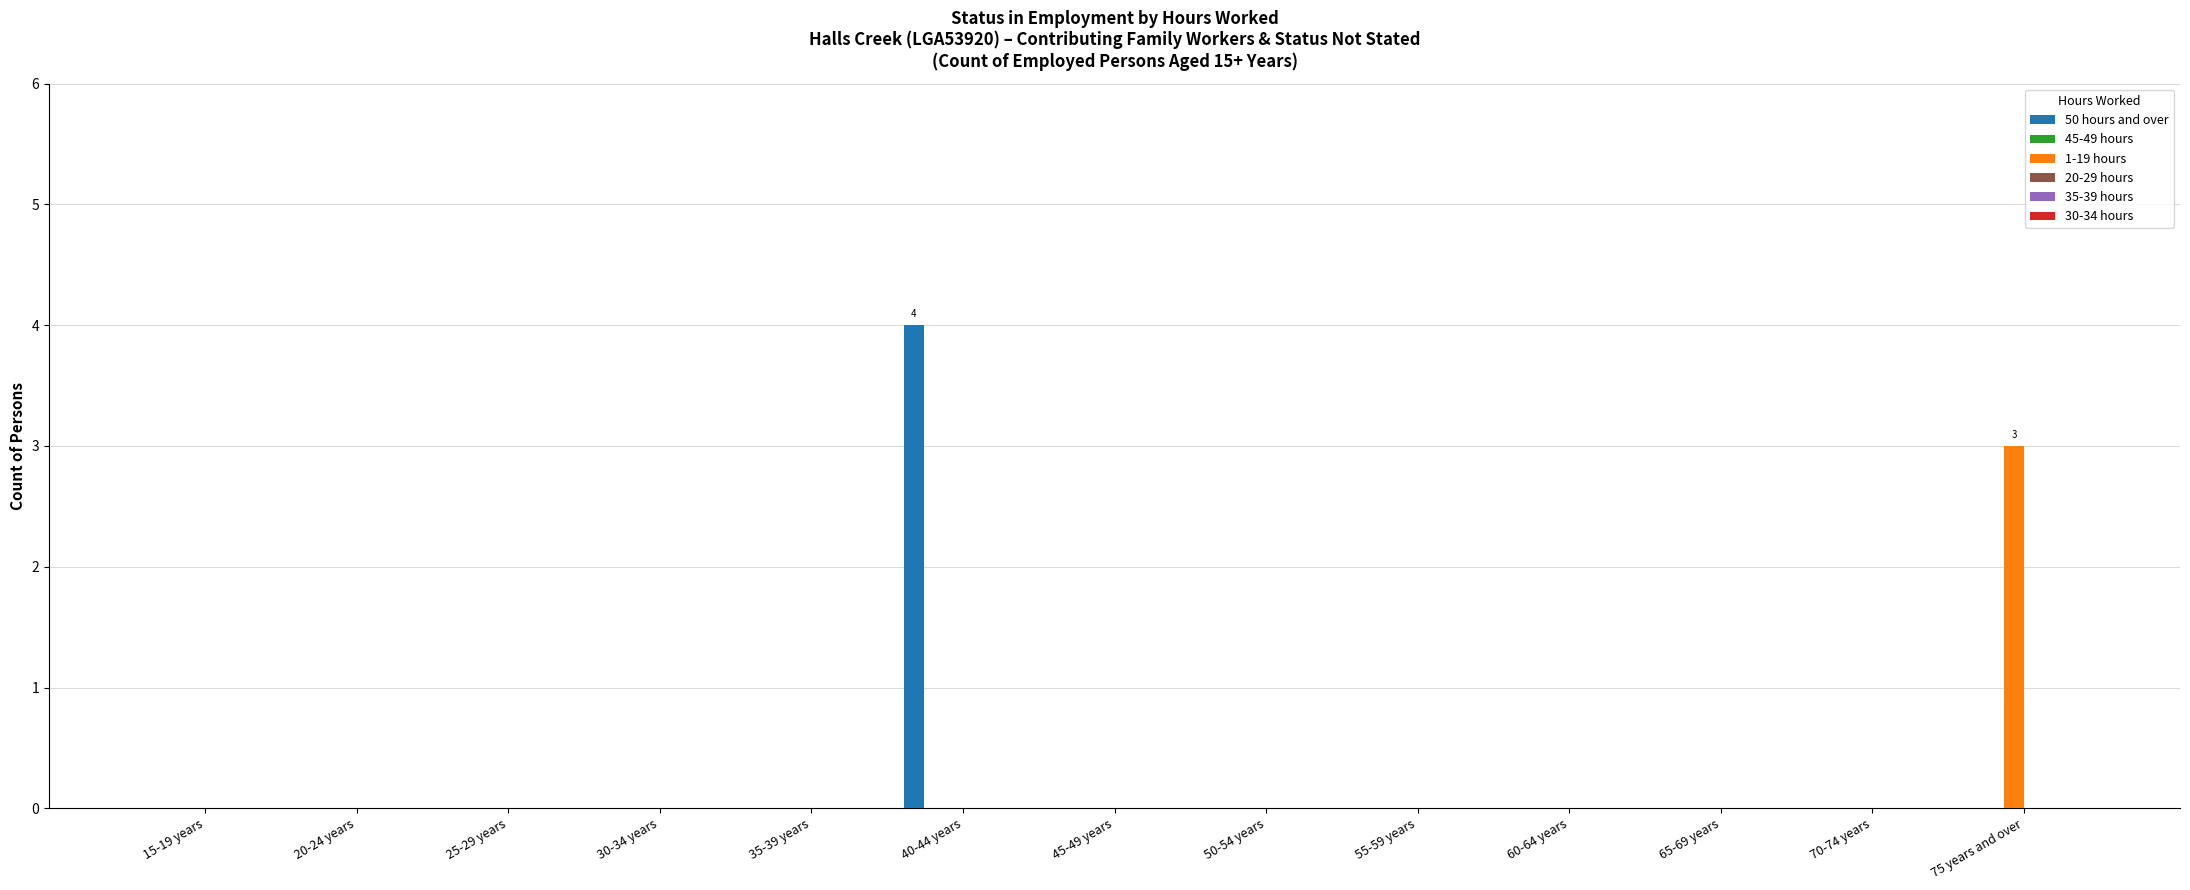

Which series has the widest spread of values?

50 hours and over